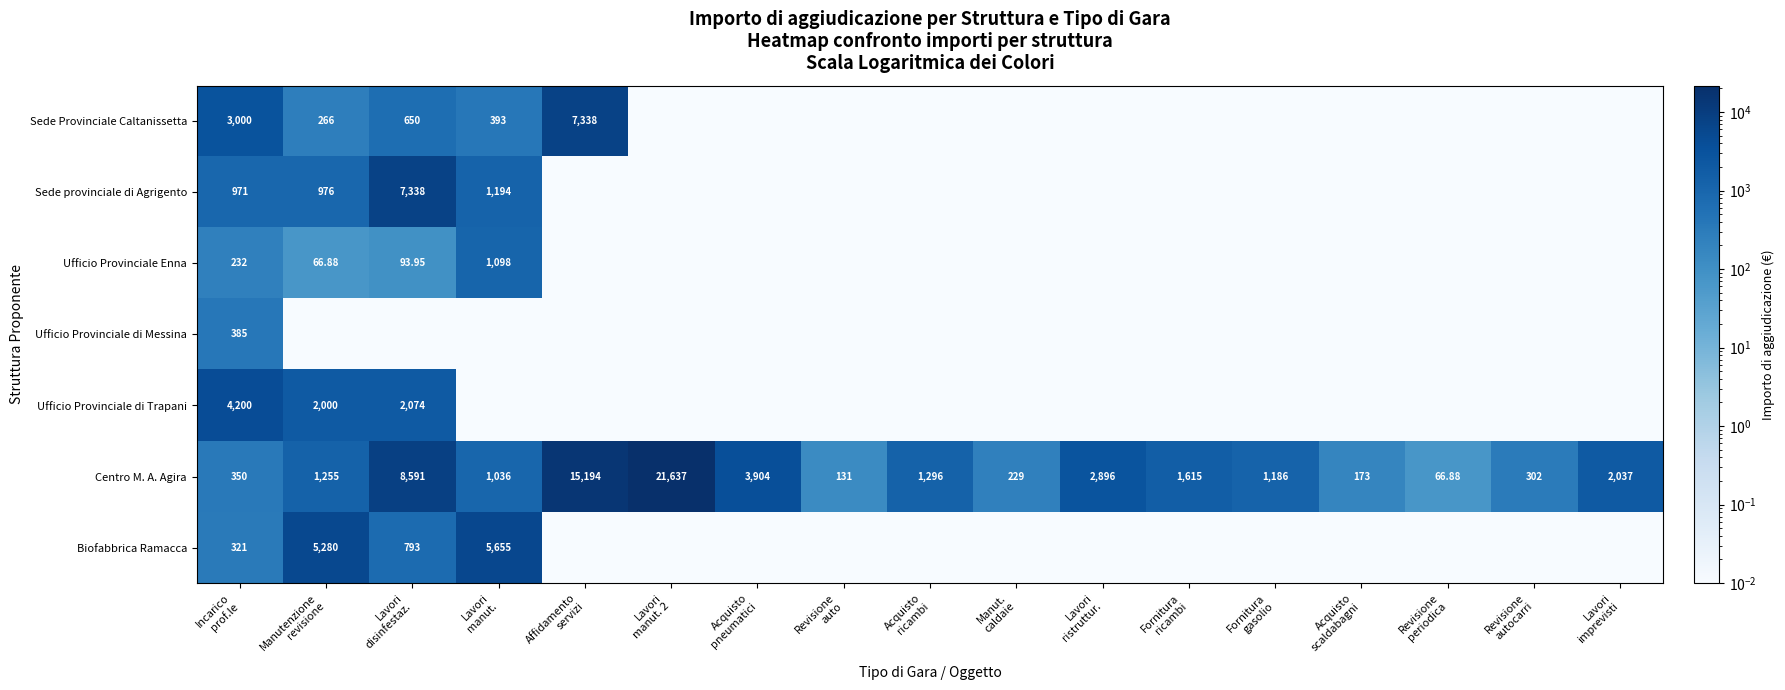

Where does the Centro M. A. Agira series first go above 1254?

Manutenzione revisione